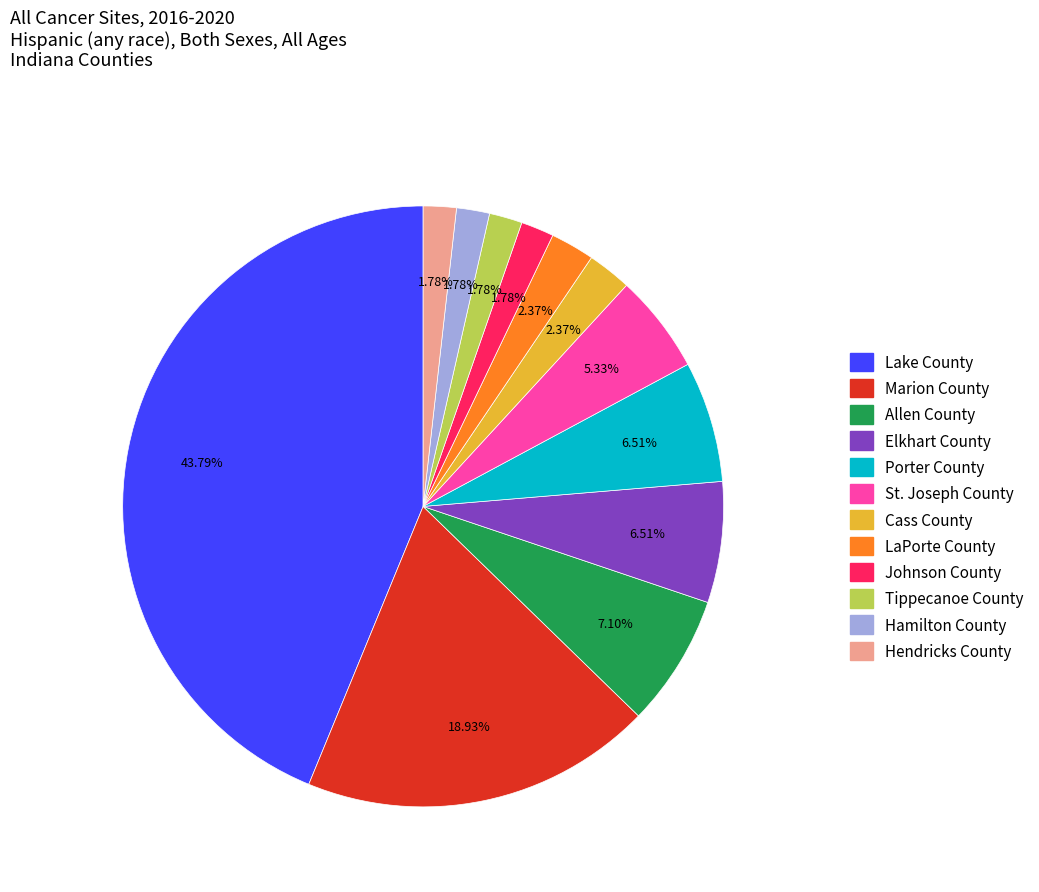

How much of the chart is everything except Allen County?

92.9%